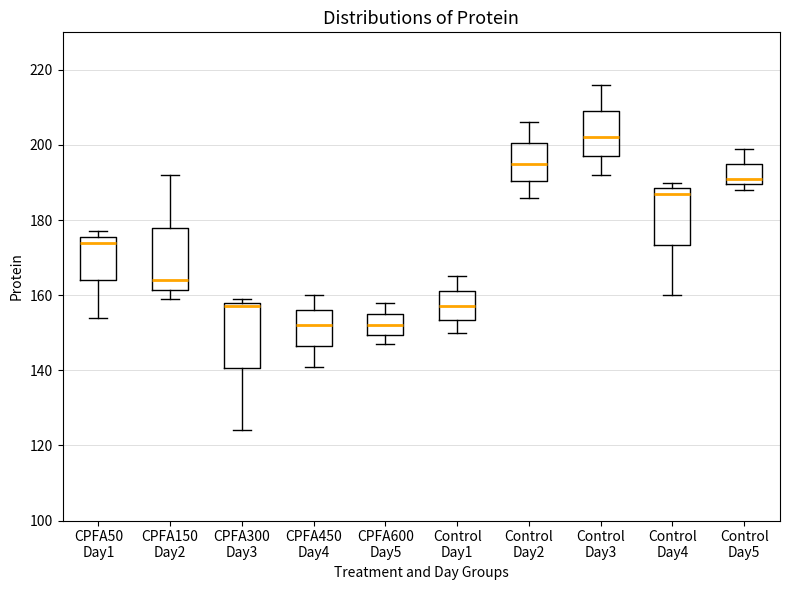

Reading left to right, read every box against the y-axis: the position of its median line, the range the box covers, and the ends of its whiskers. The values are not printed on the chart, so give them approximately, as read against the axis.

CPFA50 Day1: median 174, box 164 to 176, whiskers 154 to 178
CPFA150 Day2: median 164, box 162 to 178, whiskers 160 to 192
CPFA300 Day3: median 158 (just below the box's upper edge), box 140 to 158, whiskers 124 to 160
CPFA450 Day4: median 152, box 146 to 156, whiskers 142 to 160
CPFA600 Day5: median 152, box 150 to 156, whiskers 148 to 158
Control Day1: median 158, box 154 to 162, whiskers 150 to 166
Control Day2: median 196, box 190 to 200, whiskers 186 to 206
Control Day3: median 202, box 198 to 210, whiskers 192 to 216
Control Day4: median 188 (just below the box's upper edge), box 174 to 188, whiskers 160 to 190
Control Day5: median 192, box 190 to 196, whiskers 188 to 200